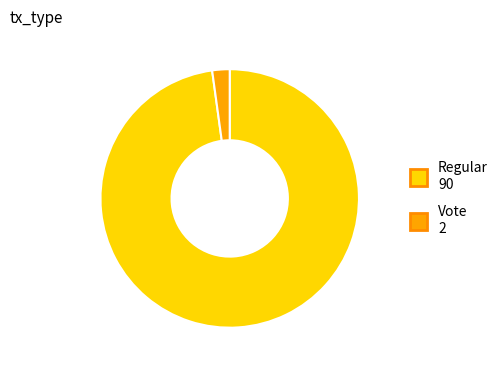

The Regular slice represents 98% of the pie. True or false?

True